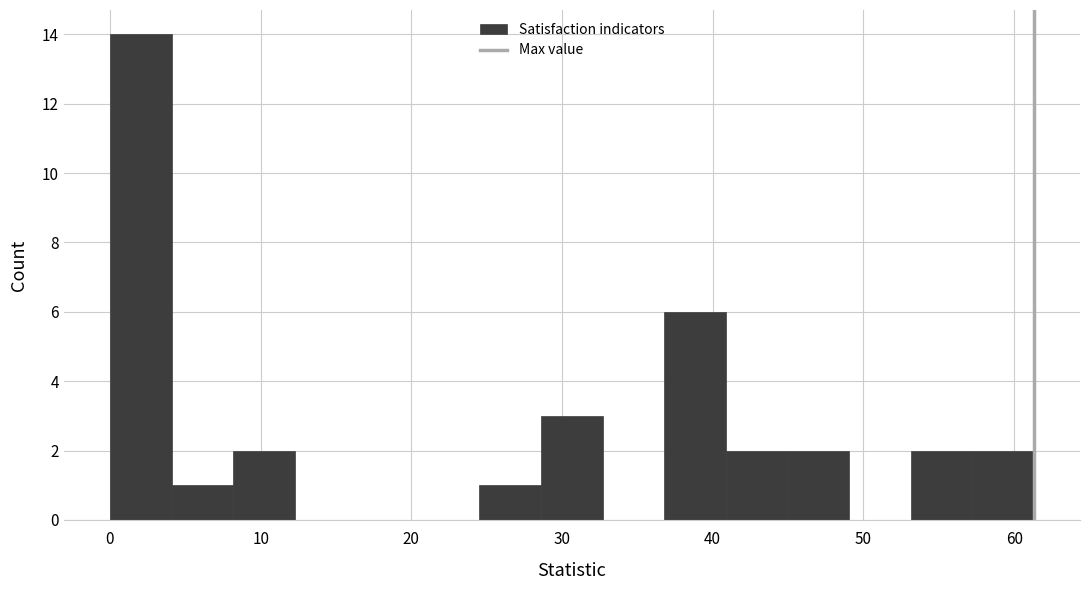

Reading left to right, list every bar in this chart as the range it spans on the x-axis followed by its height. Neither the bar edges nor the heights are printed on the chart, so give them approximately, as read against the axes.

0 to 4: 14
4 to 8: 1
8 to 12: 2
12 to 16: 0
16 to 20: 0
20 to 25: 0
25 to 29: 1
29 to 33: 3
33 to 37: 0
37 to 41: 6
41 to 45: 2
45 to 49: 2
49 to 53: 0
53 to 57: 2
57 to 61: 2